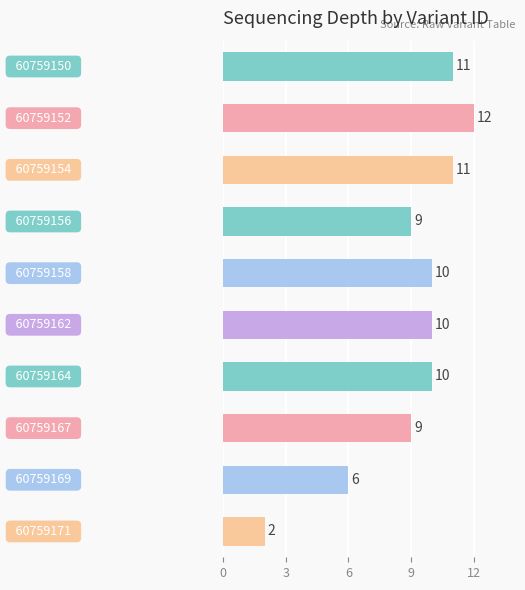

What is the sum of all values?

90